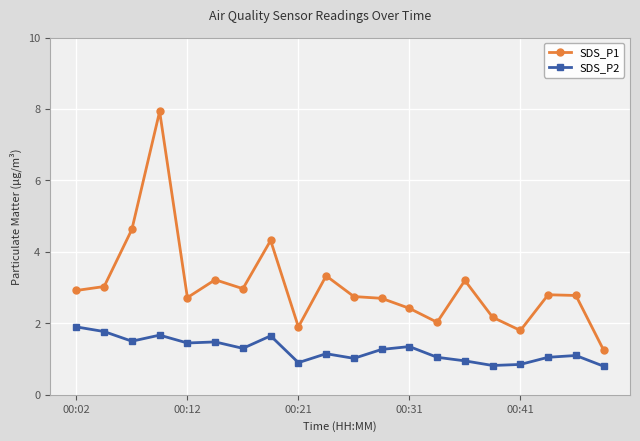

What is the difference between the maximum and second lowest values in the SDS_P2 series?

1.1